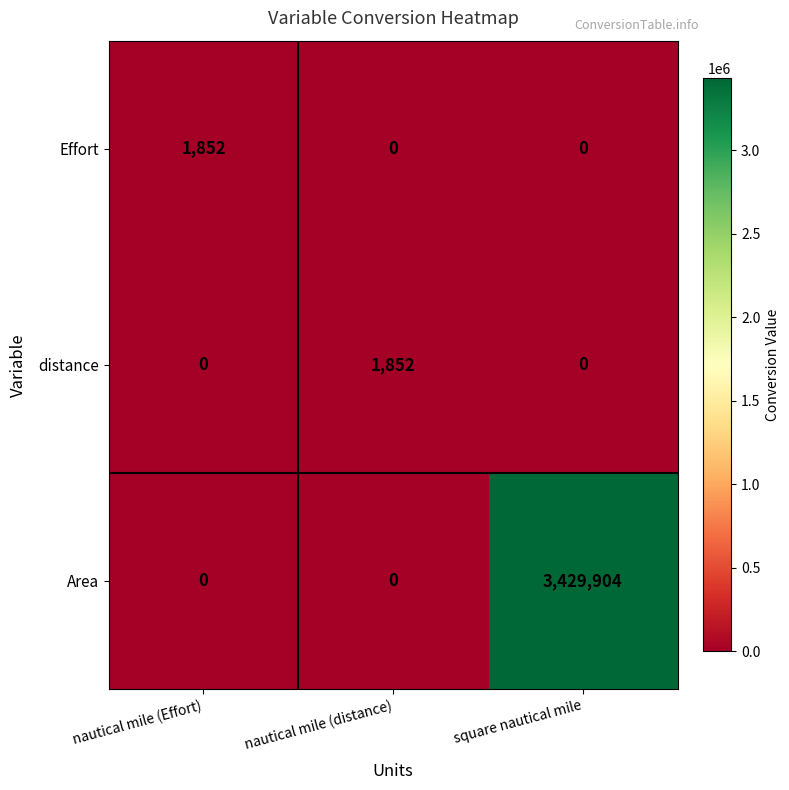

Reading left to right, transcribe all the data shown in this chart.

Effort: 1852	0	0
distance: 0	1852	0
Area: 0	0	3429904